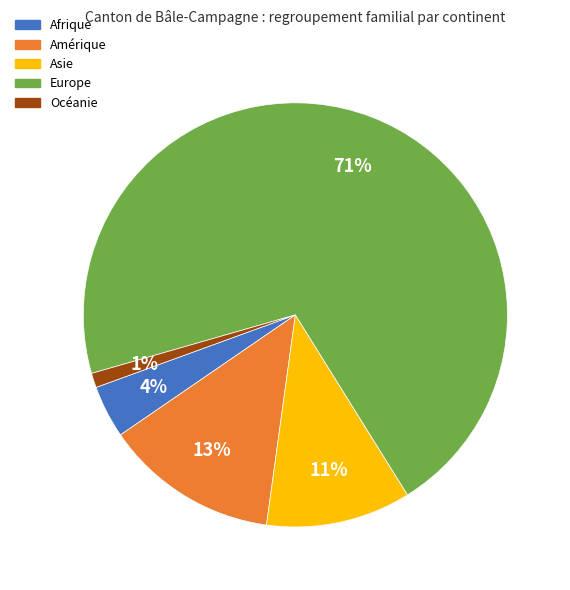

What is the smallest slice in the pie chart?

Océanie